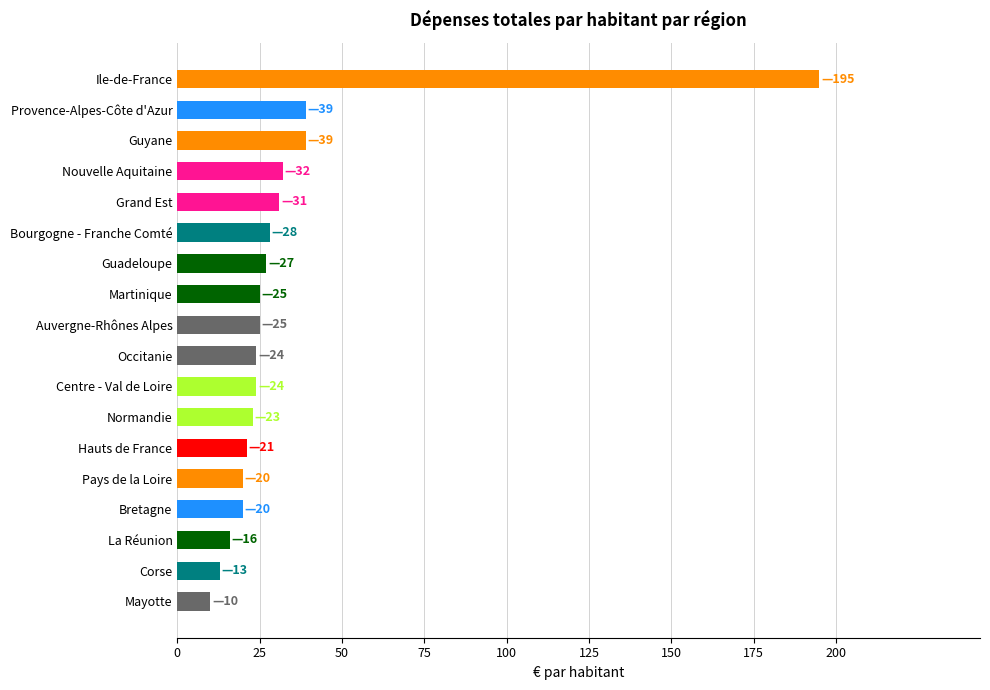

Are the bars horizontal?

Yes